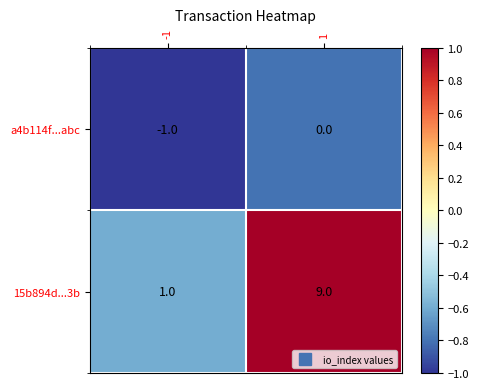

What is the average value of the 15b894d...3b series?

5